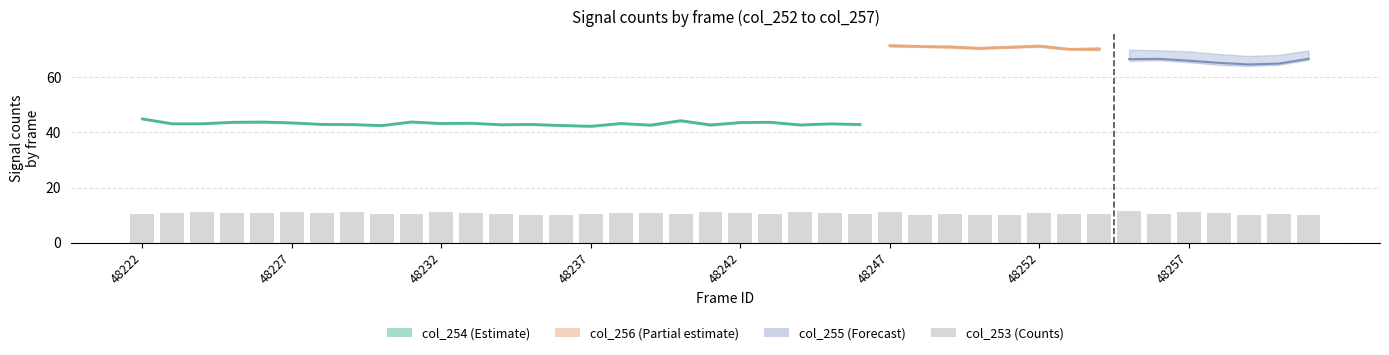

The chart shows a value of 15.8 at 48232. True or false?

False